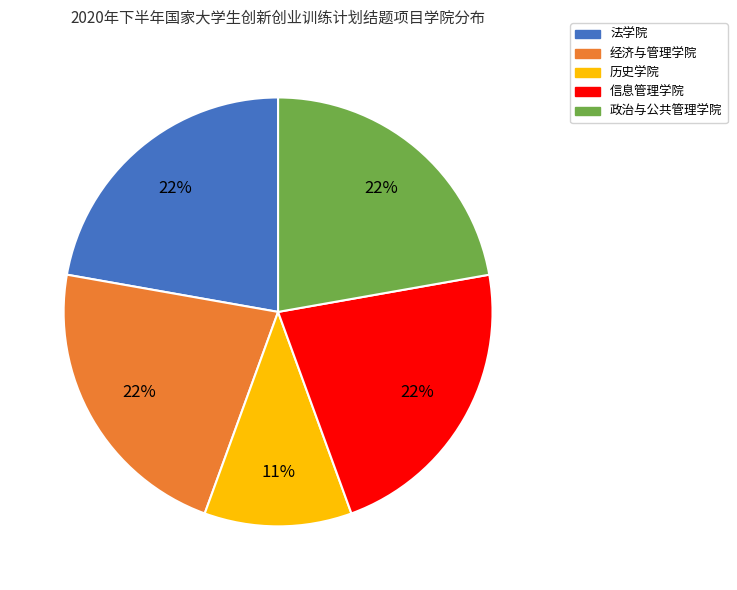

To the nearest percent, what portion does 政治与公共管理学院 represent?

22%